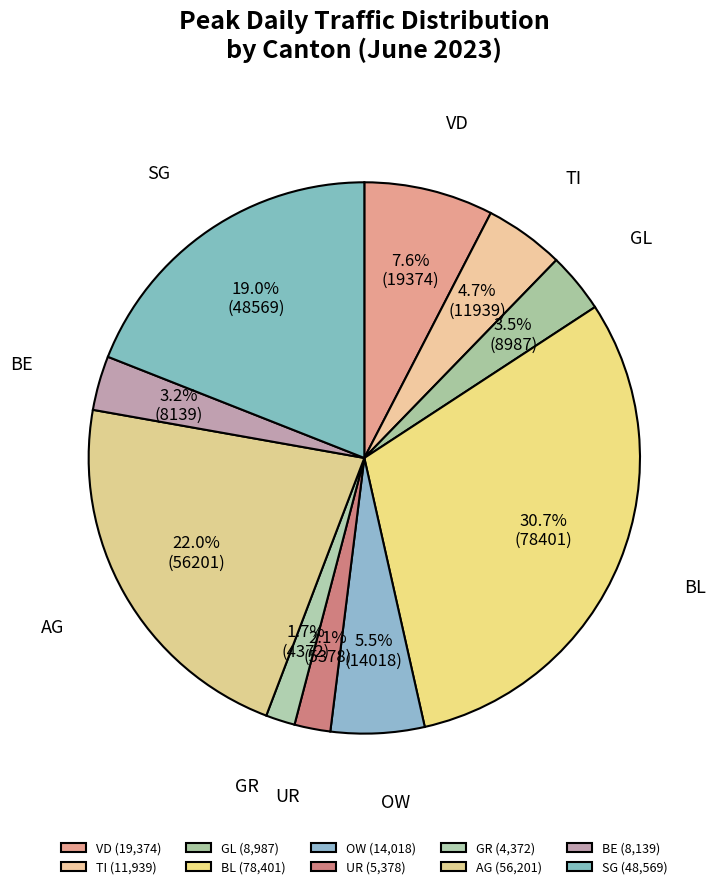

What is the total percentage of BL and TI?

35.4%